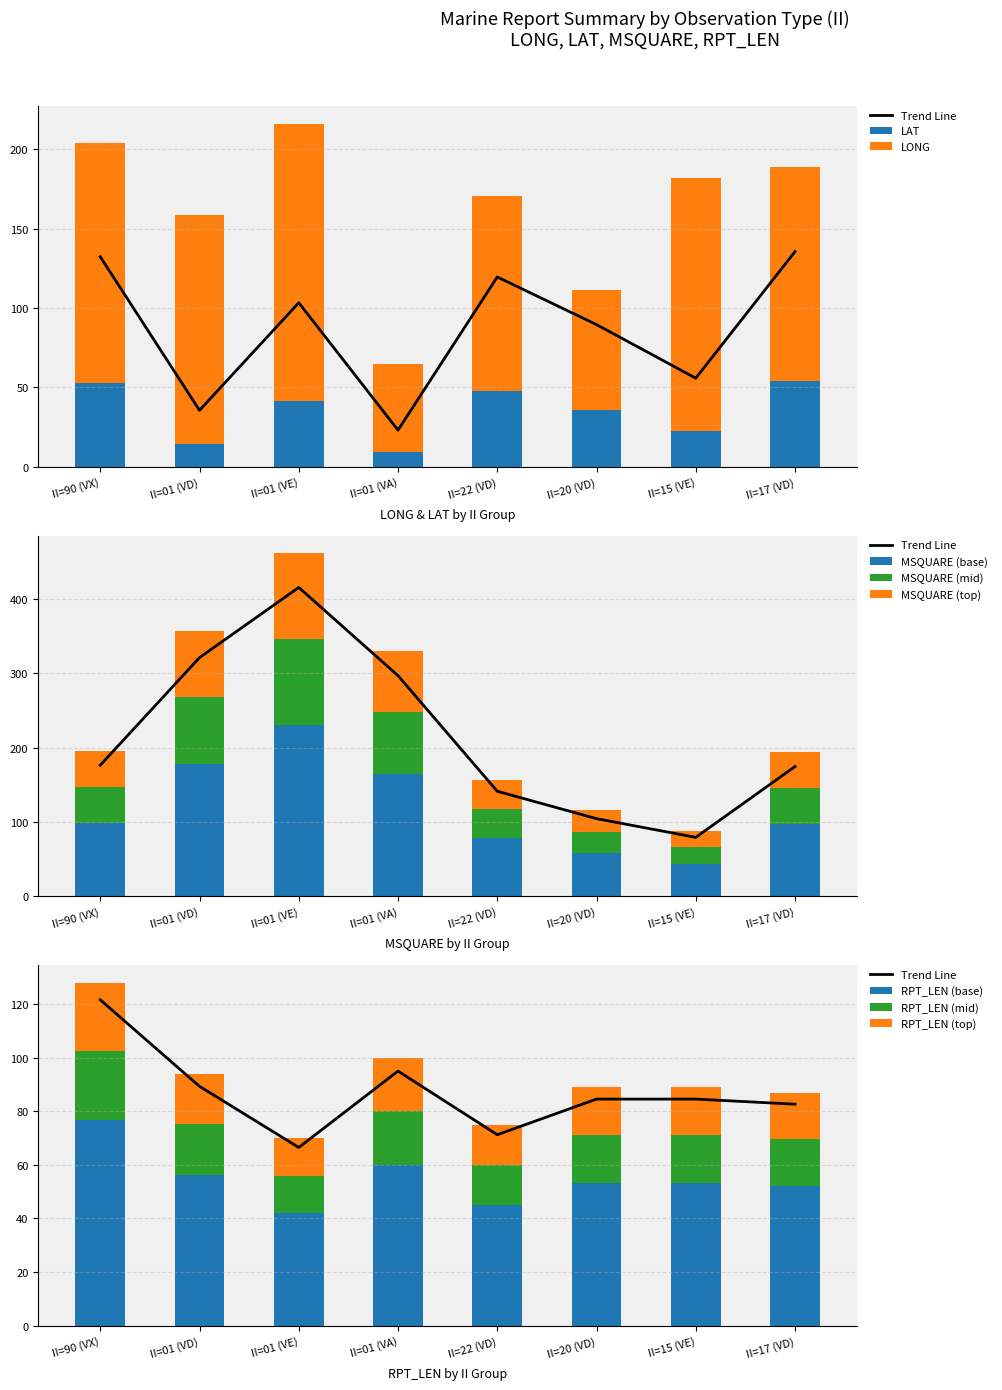

True or false: LAT has a value of 88.4 at II=90 (VX).

False